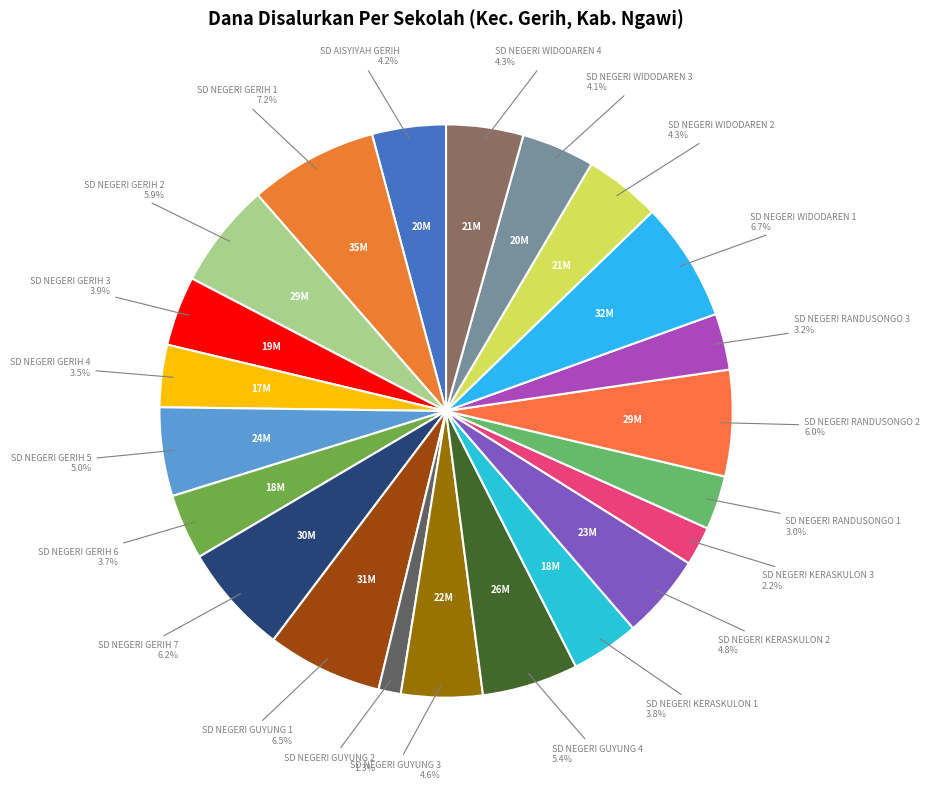

How many segments does this pie chart have?

22